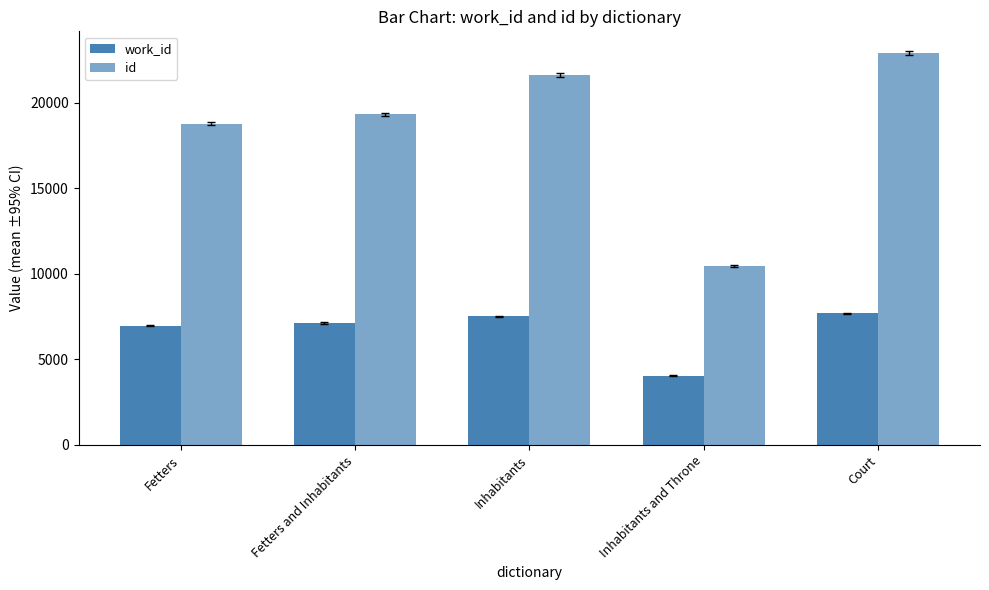

How many distinct data groups are displayed?

2